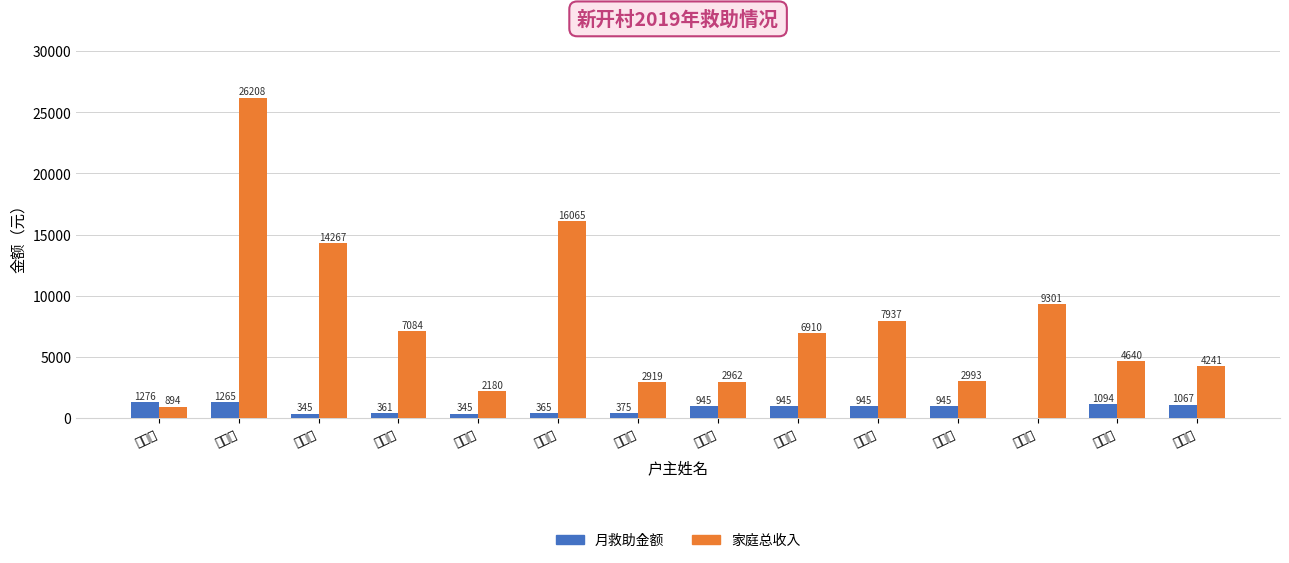

At which category is the sum across all series the highest?

孙文新